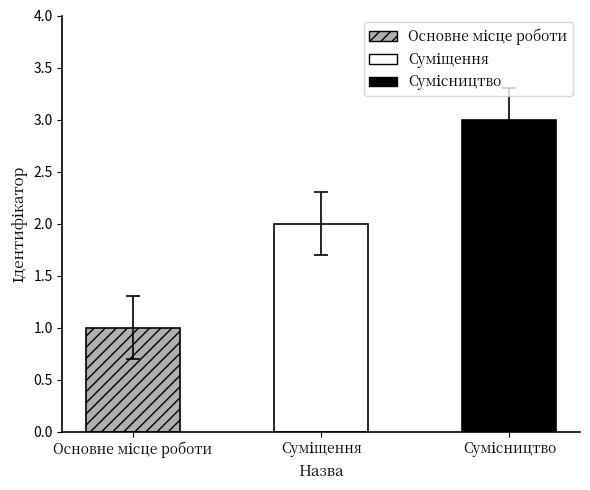

What is the value of the 1st bar from the left?

1